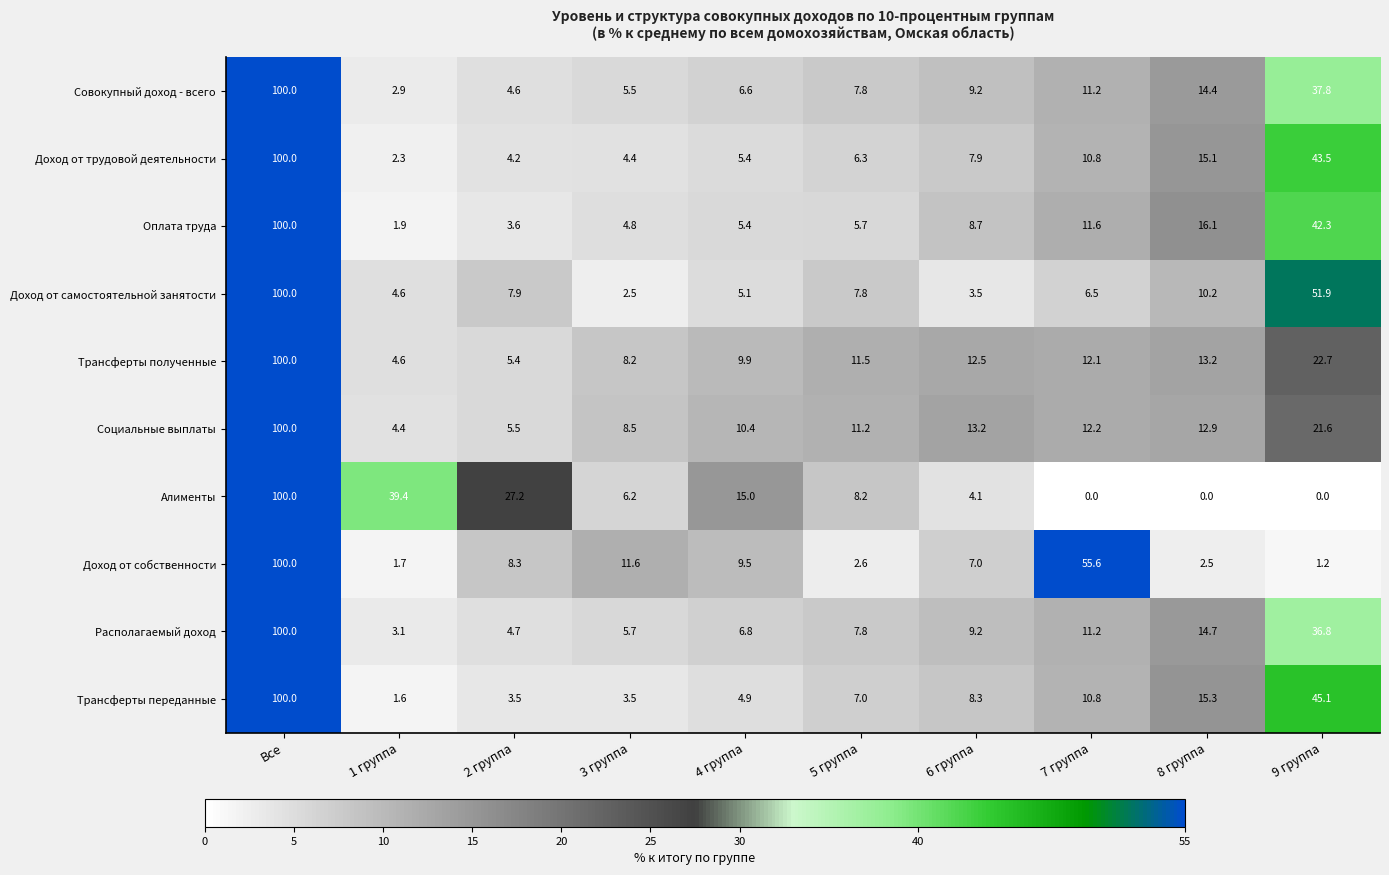

Which series has the largest range (max minus min)?

Алименты